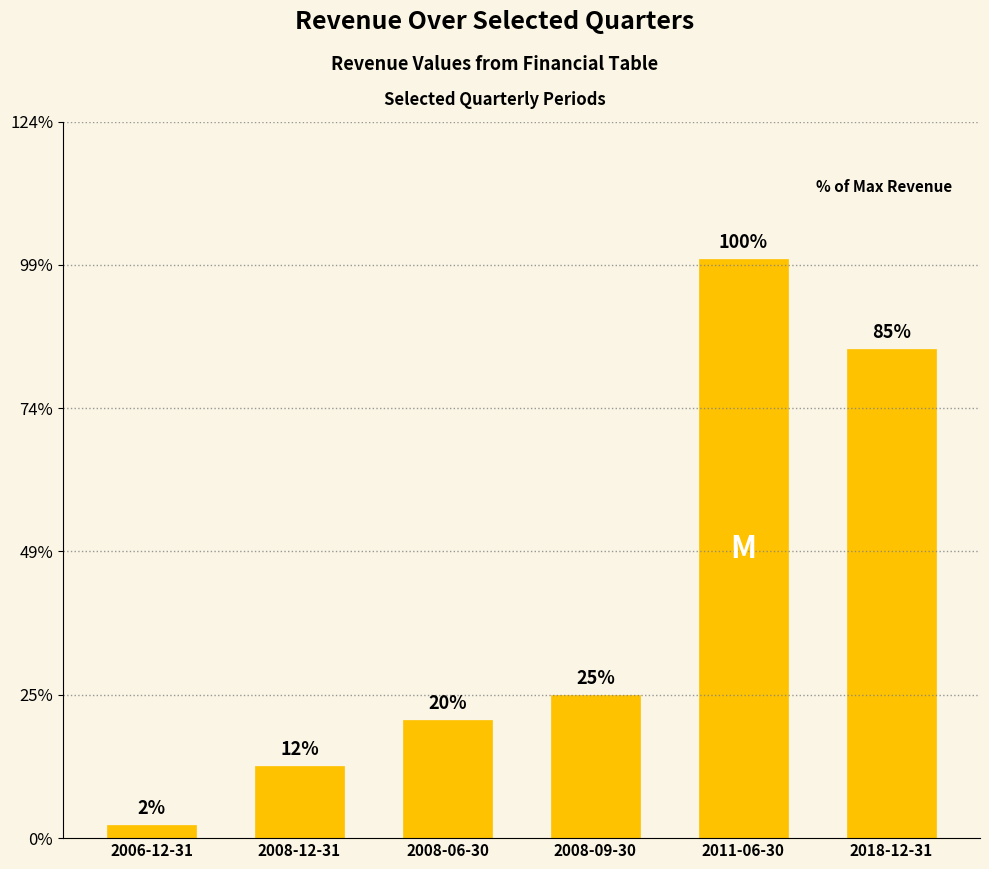

List the labels in order of value, smallest first.

2006-12-31, 2008-12-31, 2008-06-30, 2008-09-30, 2018-12-31, 2011-06-30